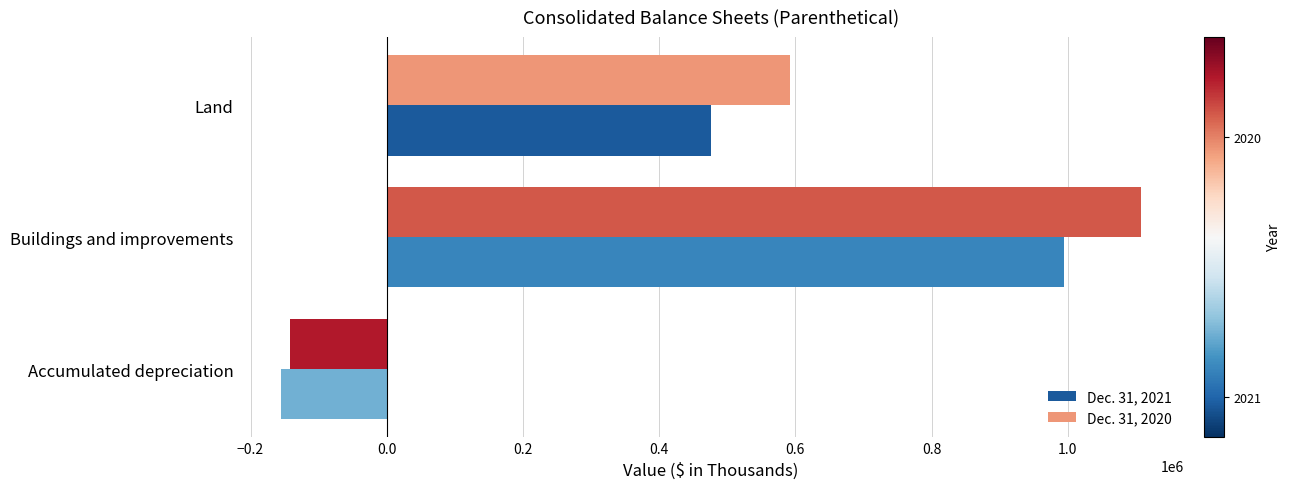

At how many categories does at least one series exceed 24696?

2